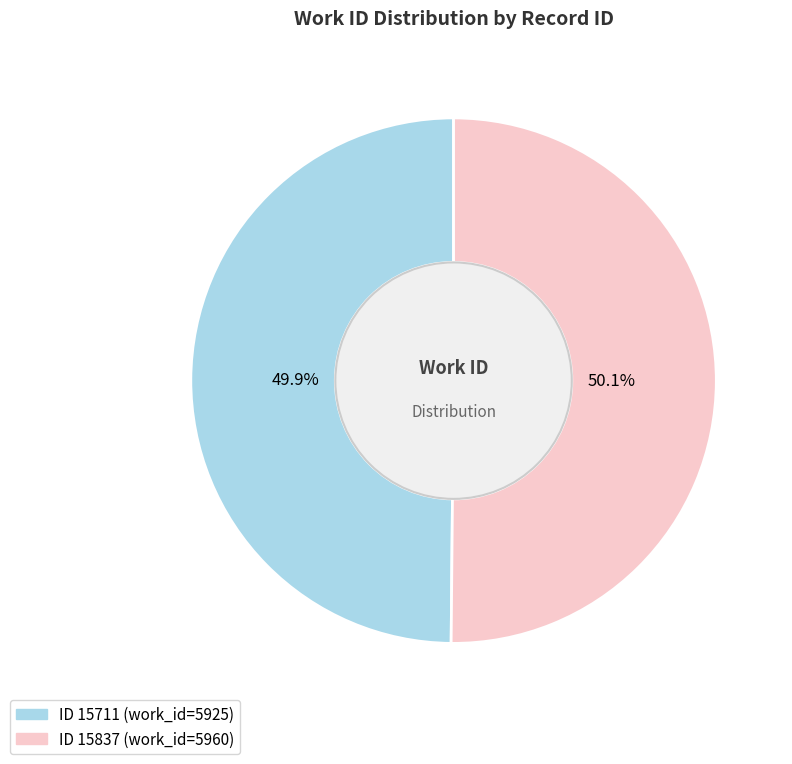

Is there a majority slice in this chart?

Yes